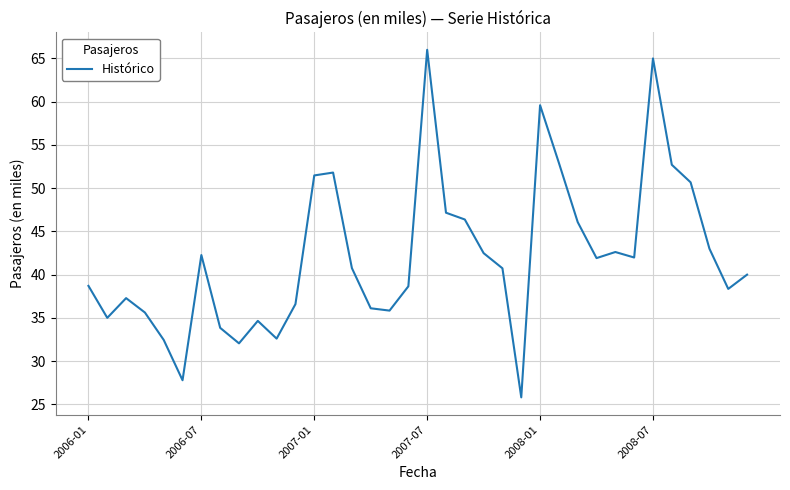

Does the chart display data point markers on the line(s)?

No